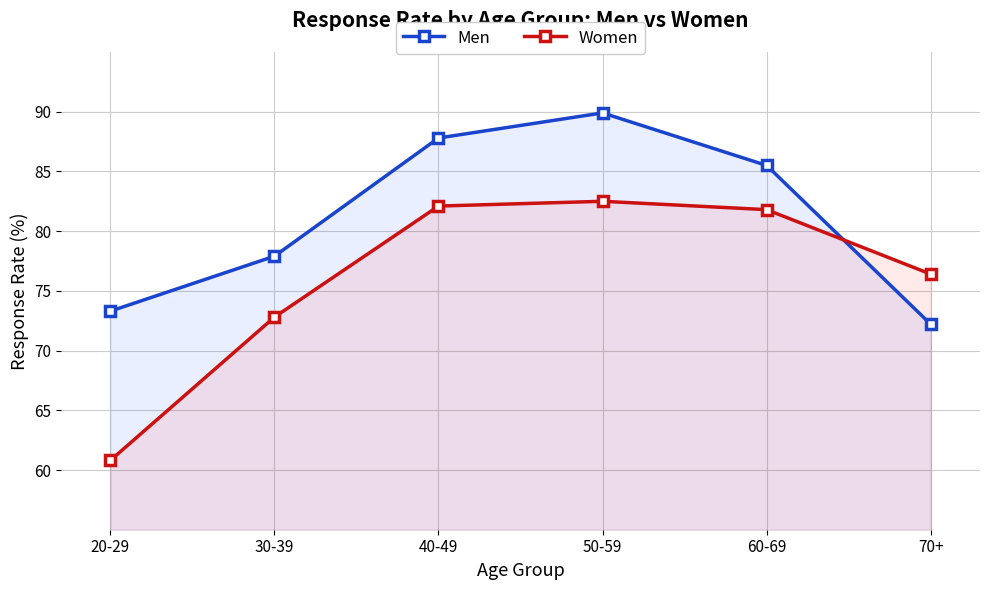

Does the chart display data point markers on the line(s)?

Yes